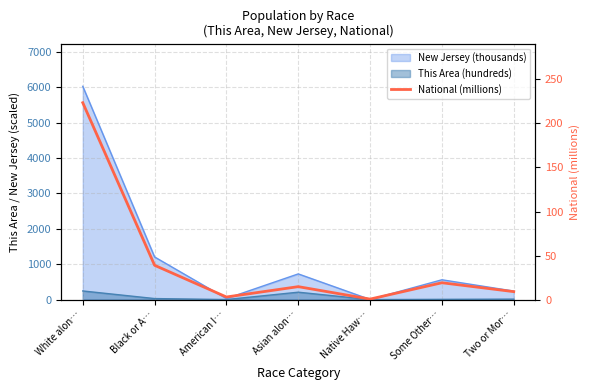

Is it true that the value at Native Haw… is 0.5?

True